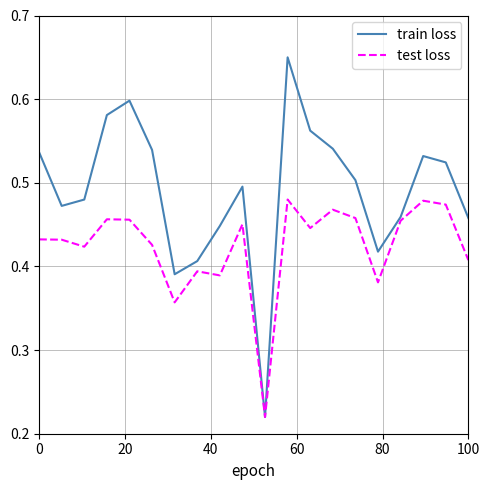

Which series has the largest total across all categories?

train loss